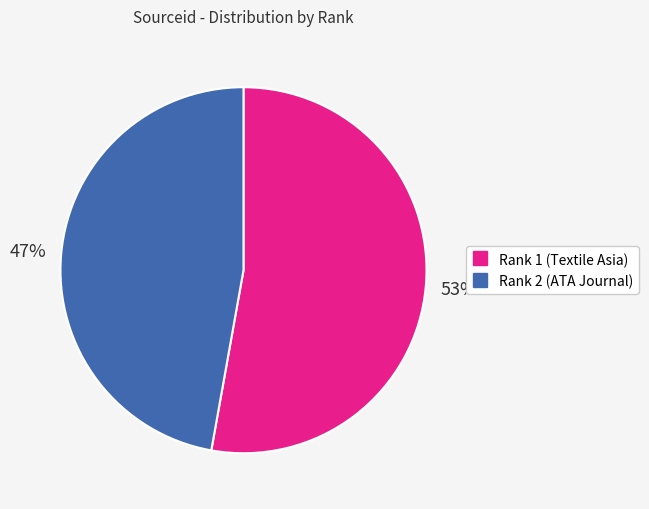

To the nearest percent, what is the difference between the largest and smallest slice percentages?

6%